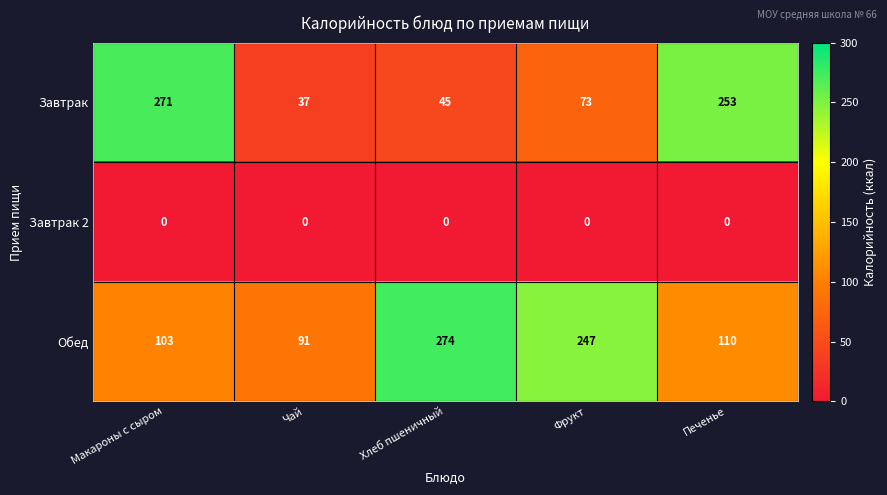

Read the Обед value at Фрукт, to the nearest 5.

245